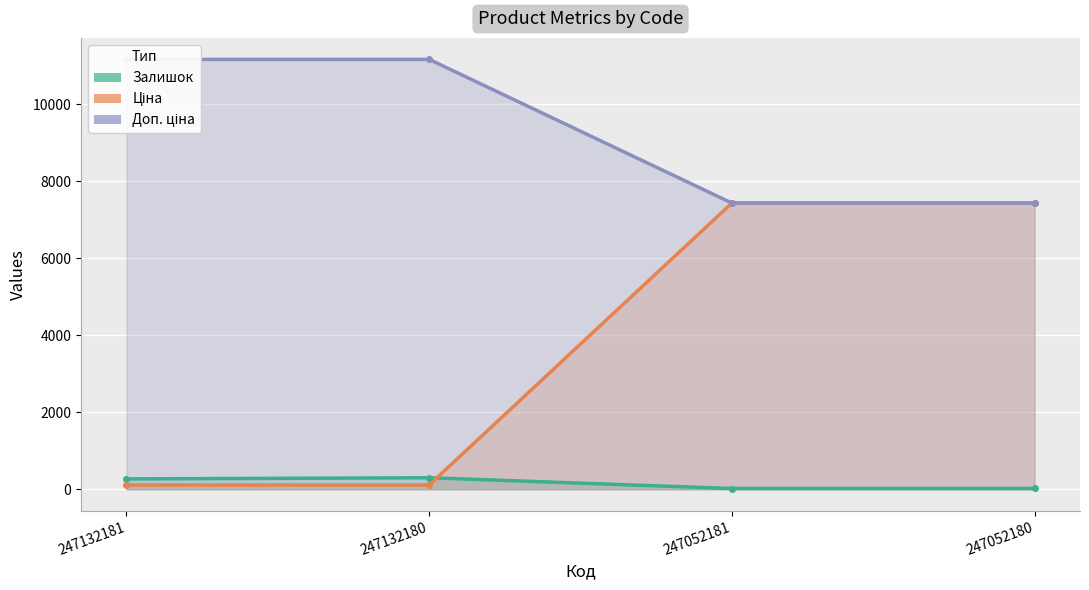

How many lines are shown in the chart?

3